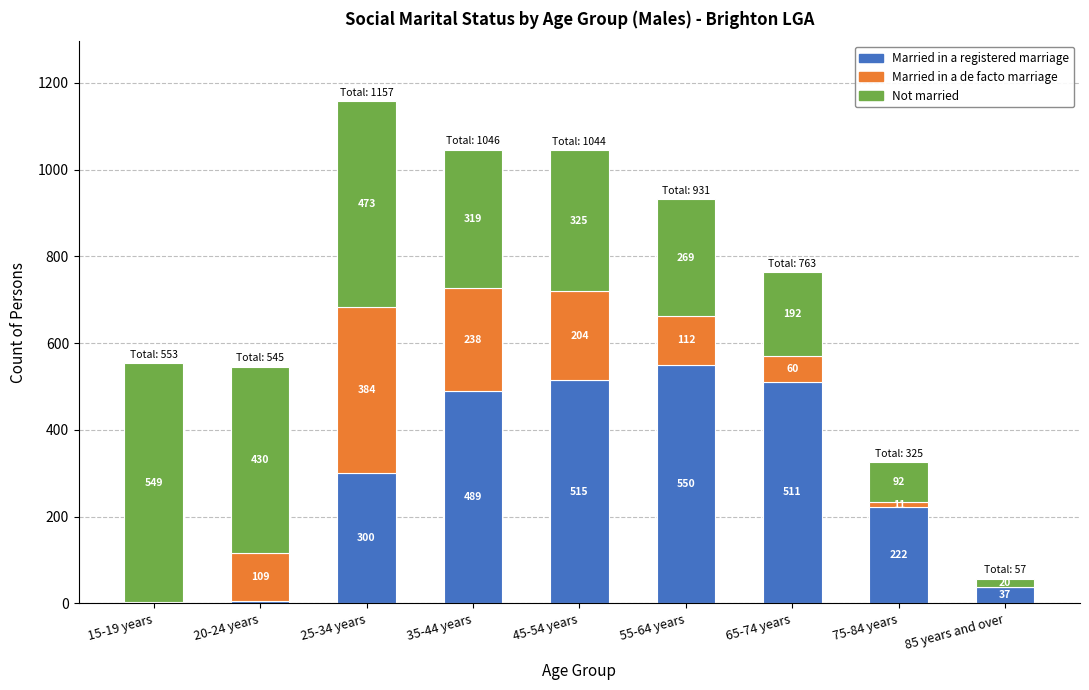

Which category has the highest value in the Married in a registered marriage series?

55-64 years